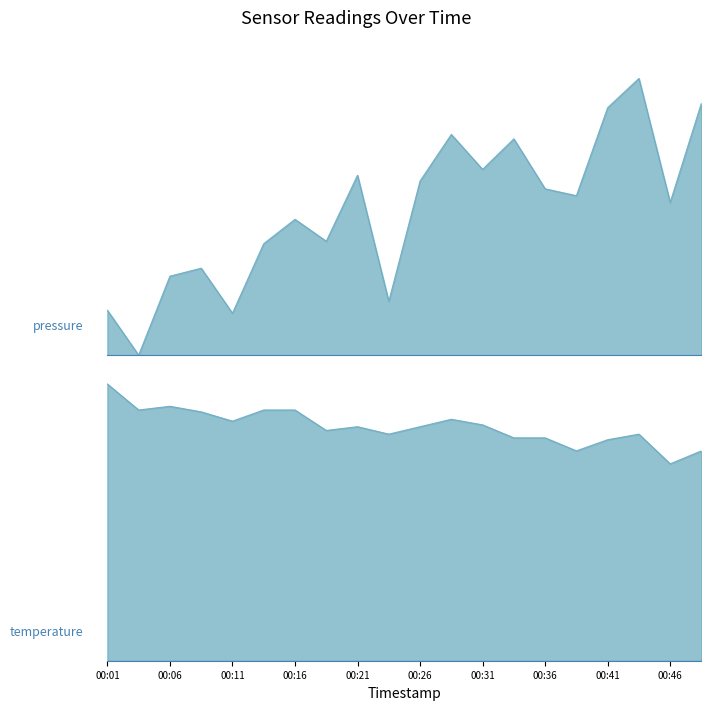

Is it true that temperature equals 1.3 at 00:26?

True